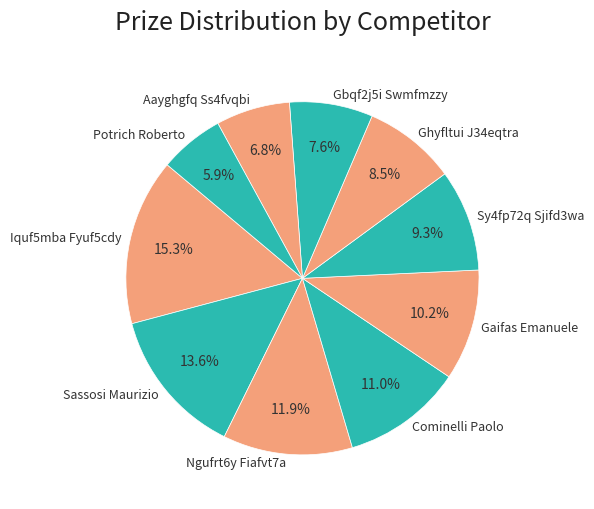

Count the number of slices in the pie.

10